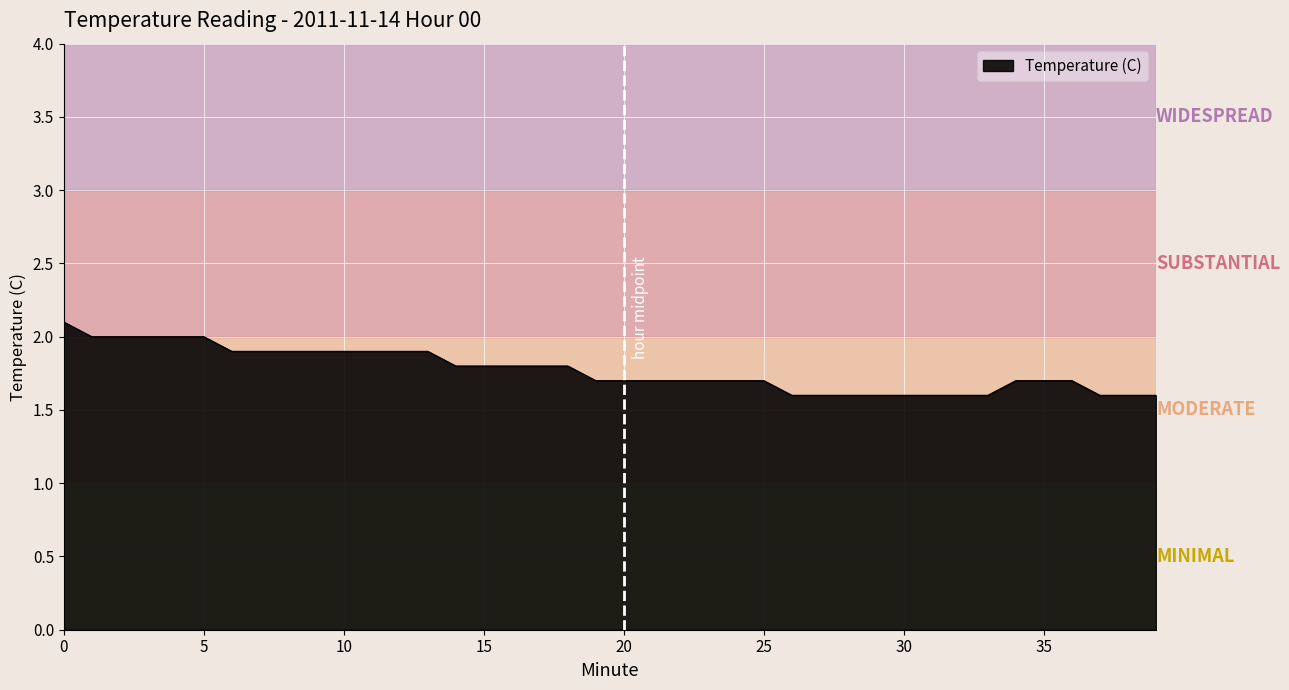

What is the difference between the maximum and minimum values?

0.5